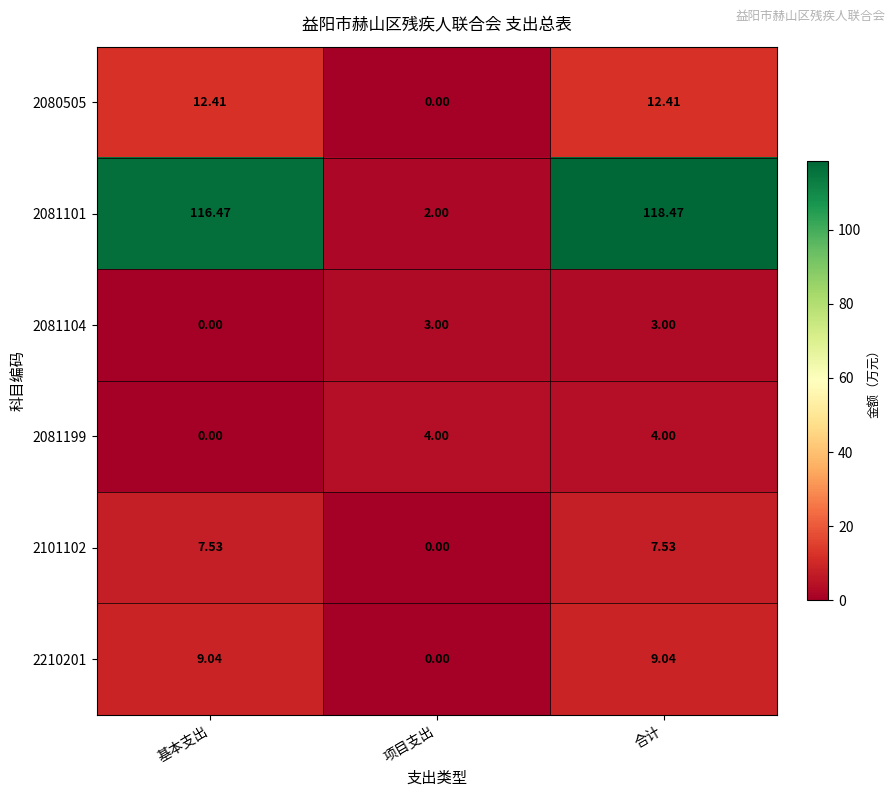

Count the number of data series in this chart.

6